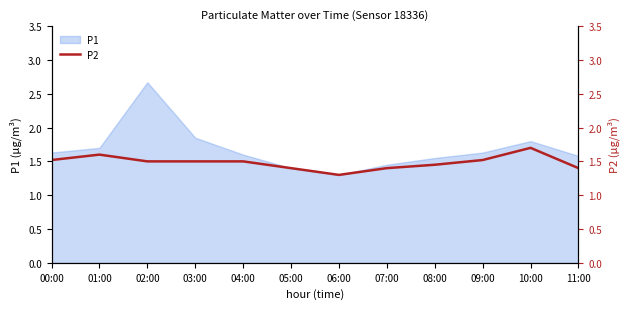

True or false: the data shows 1.5 at 02:00.

True